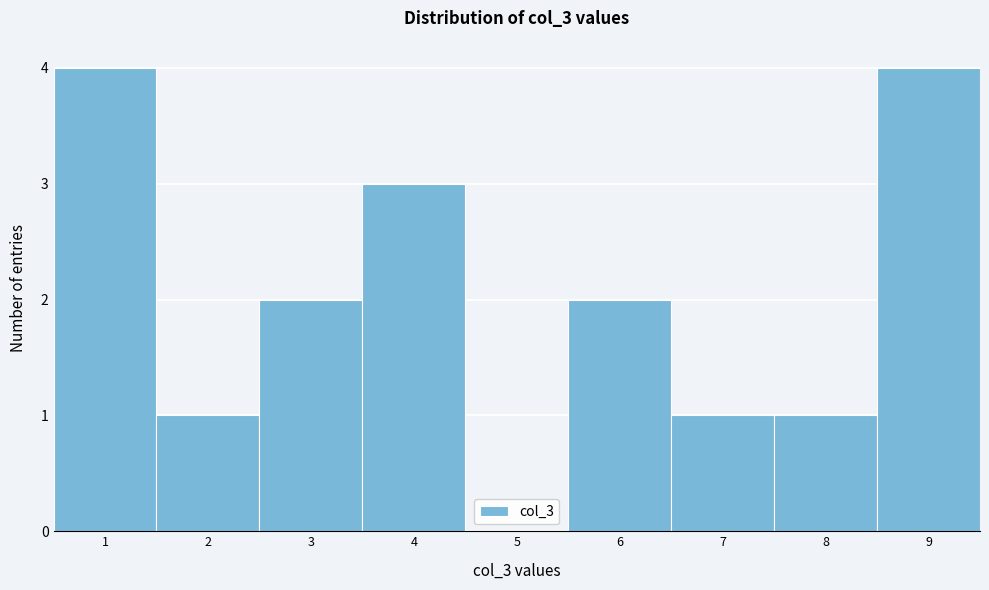

Reading left to right, transcribe this chart: for each bar, give the range it covers on the x-axis and its height. The values are not printed on the chart, so give them approximately, as read against the axis.

0.5 to 1.5: 4
1.5 to 2.5: 1
2.5 to 3.5: 2
3.5 to 4.5: 3
4.5 to 5.5: 0
5.5 to 6.5: 2
6.5 to 7.5: 1
7.5 to 8.5: 1
8.5 to 9.5: 4